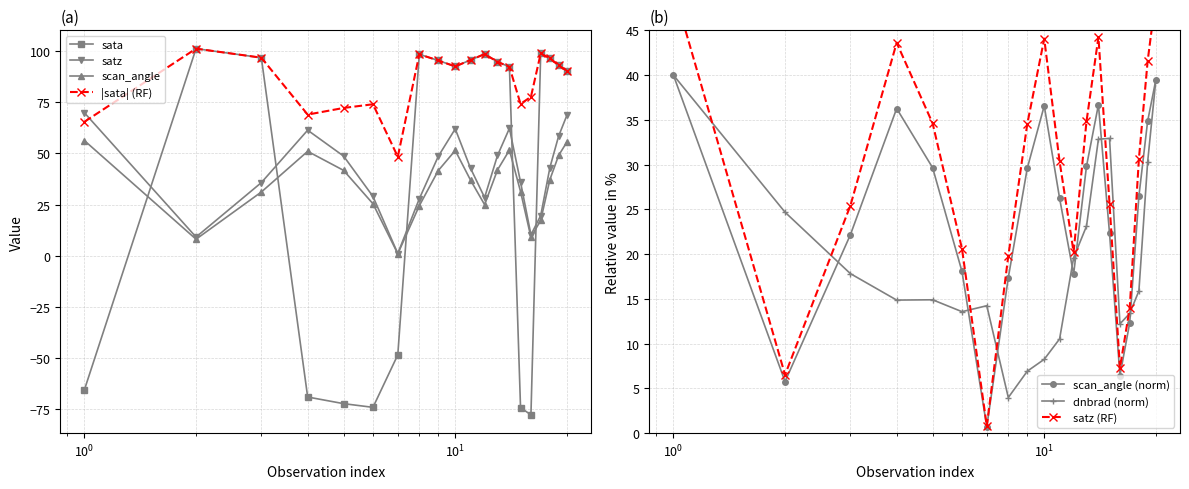

How many values in sata are below zero?

7